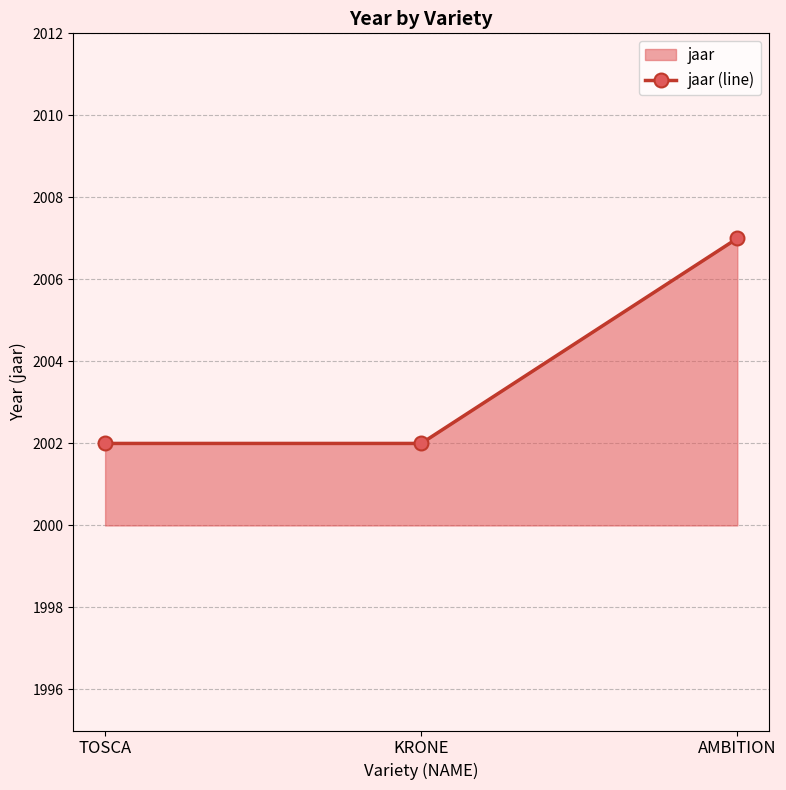

What is the label of the 2nd point from the right?

KRONE